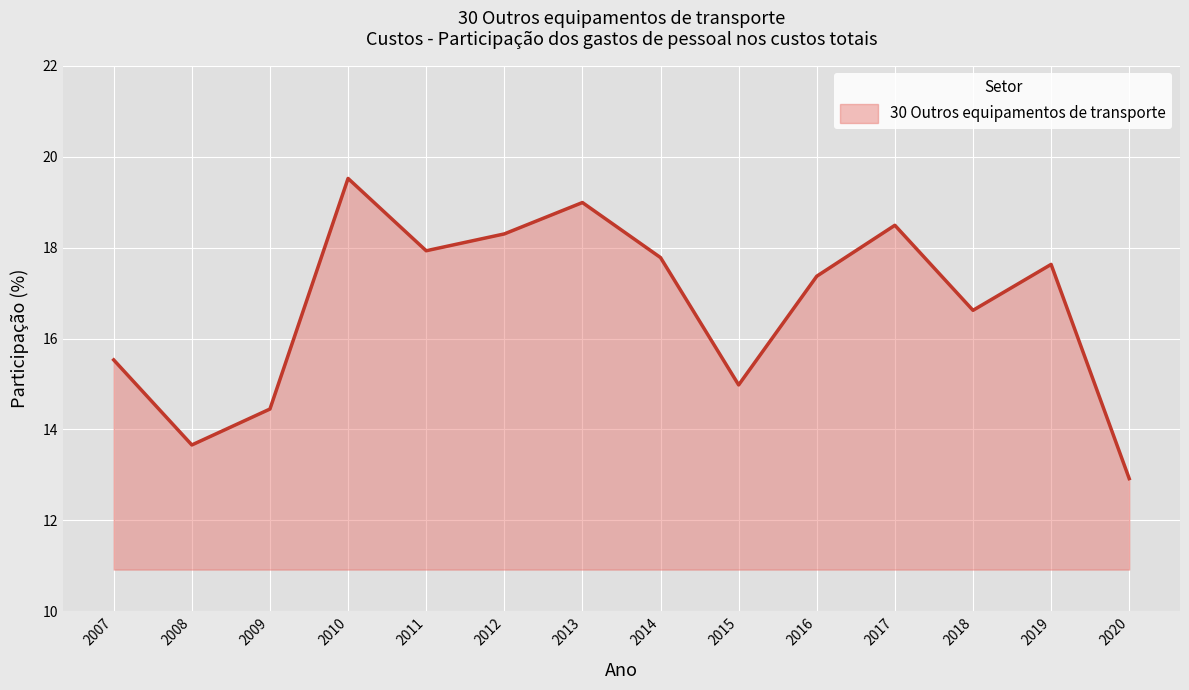

What is the difference between the maximum and minimum values?

6.6